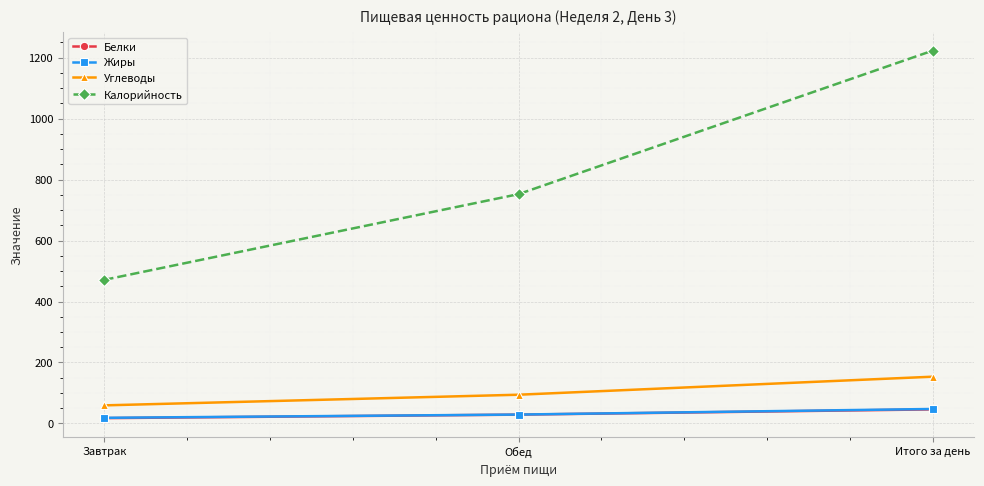

Which category has the highest value in the Жиры series?

Итого за день